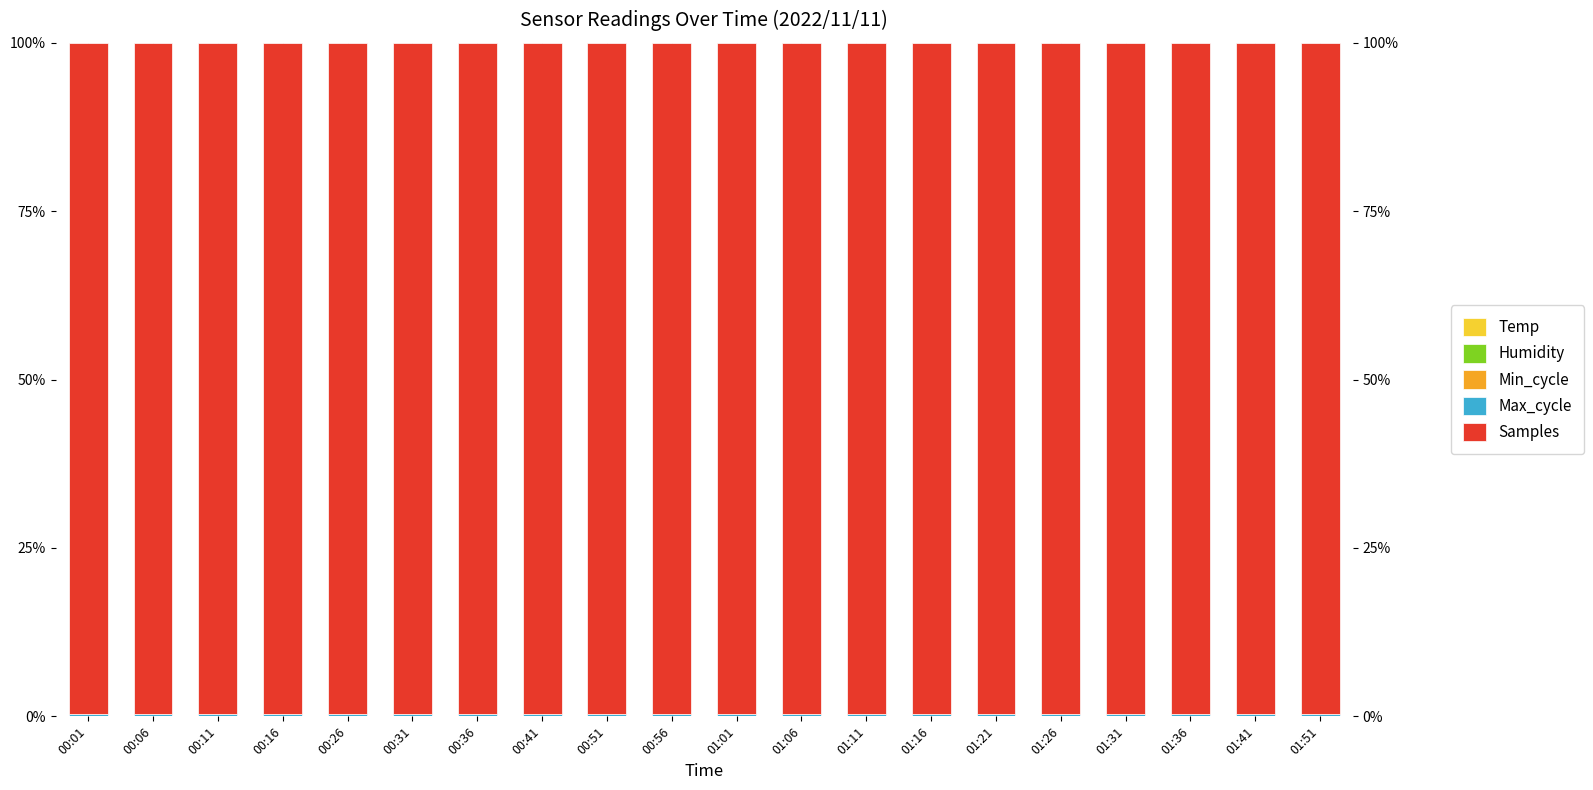

What position from the right is 01:06?

9